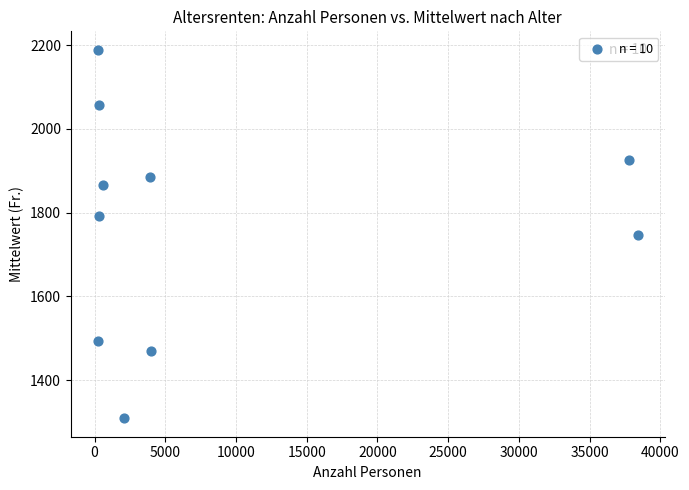

What is the average Y value?

1773.3